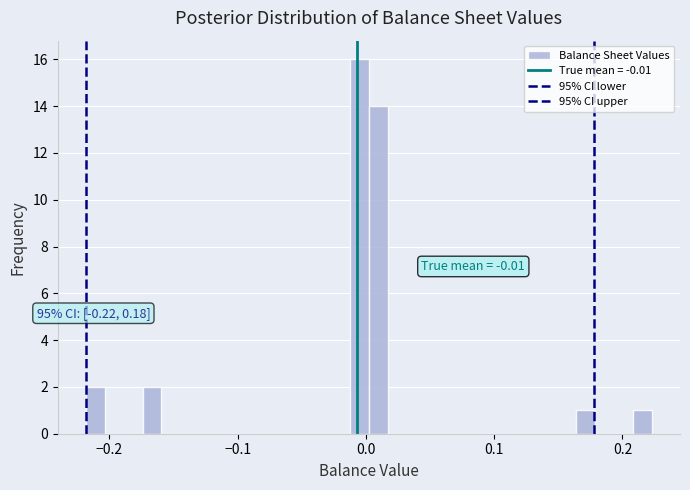

Read against the x-axis, roughly where is the centre of the tallest bar?

0.00